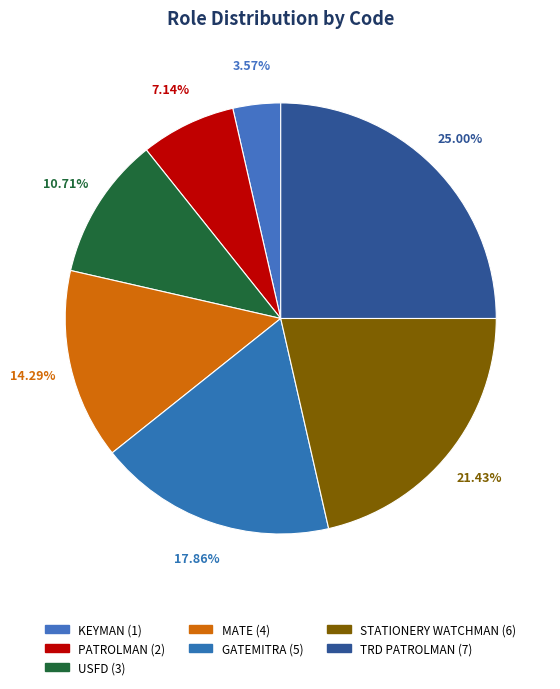

What percentage is the STATIONERY WATCHMAN slice, to the nearest percent?

21%